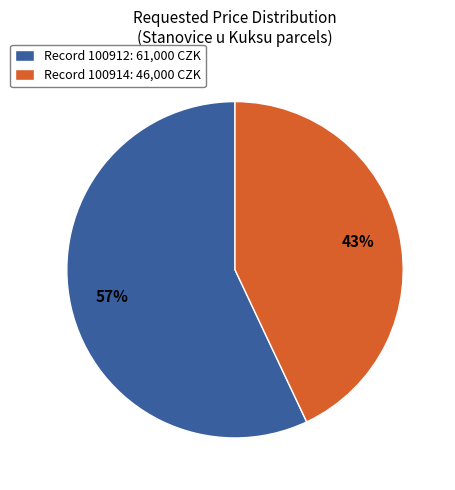

Which slice represents more than half of the pie?

Record 100912: 61,000 CZK